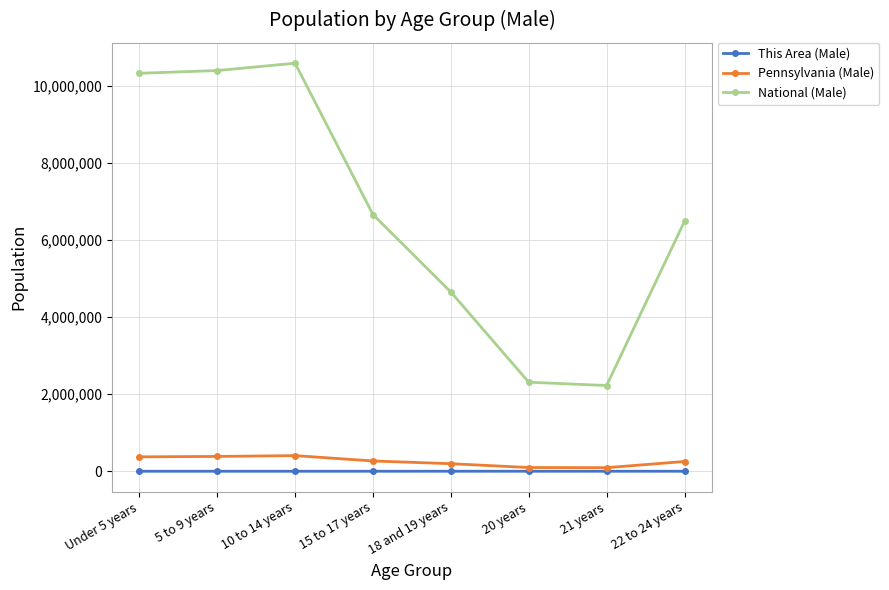

At which category does National (Male) reach its first local peak?

10 to 14 years